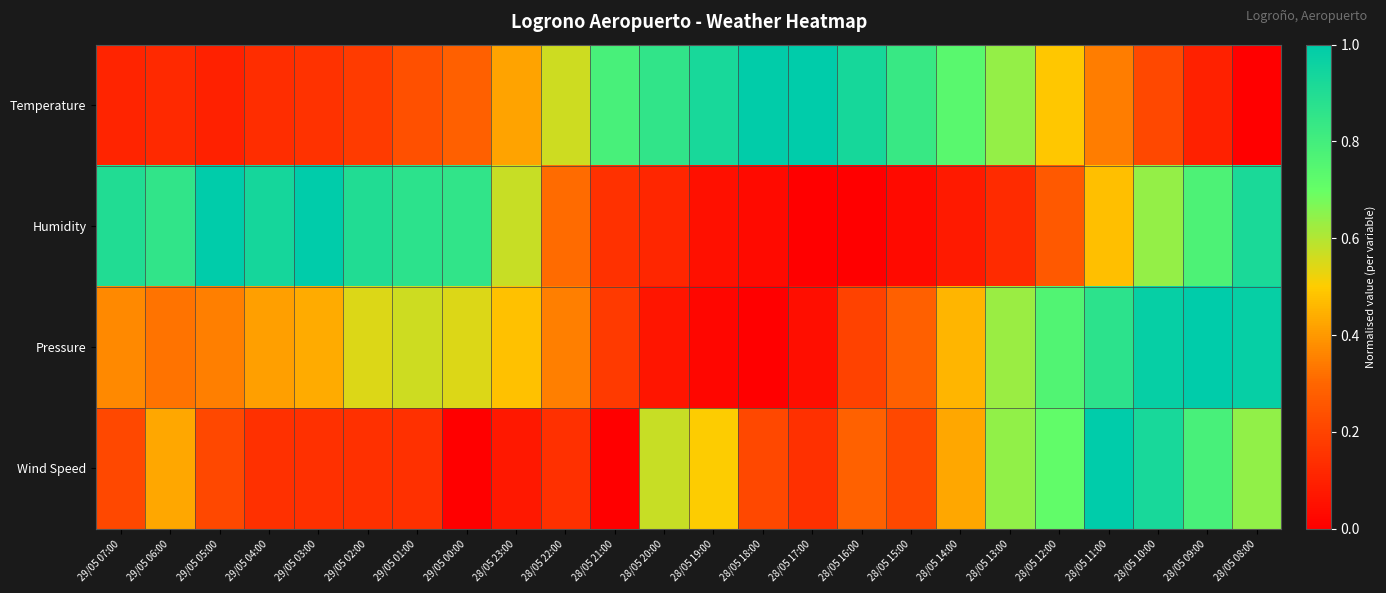

At 29/05 05:00, list the series in order from largest to smallest.

Humidity, Pressure, Wind Speed, Temperature